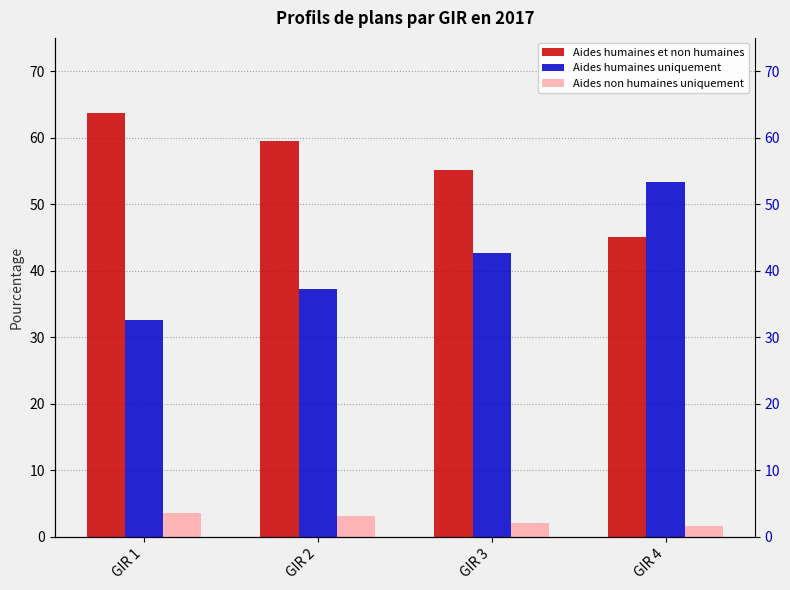

At which category is the sum across all series the highest?

GIR 1